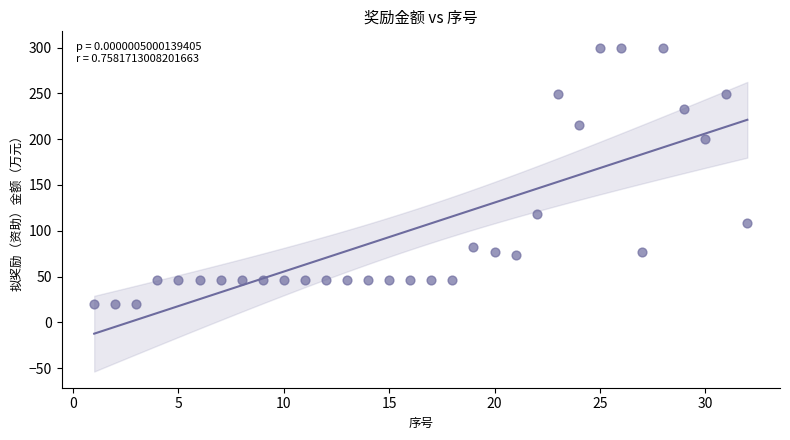

What is the range of X values (max minus min)?

31.0